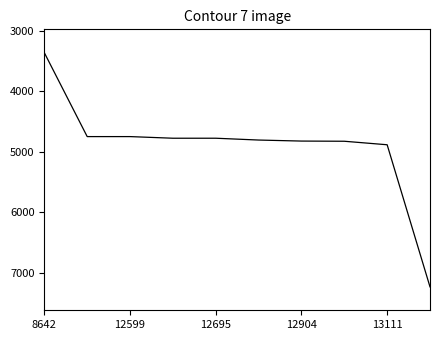

How many lines are shown in the chart?

1